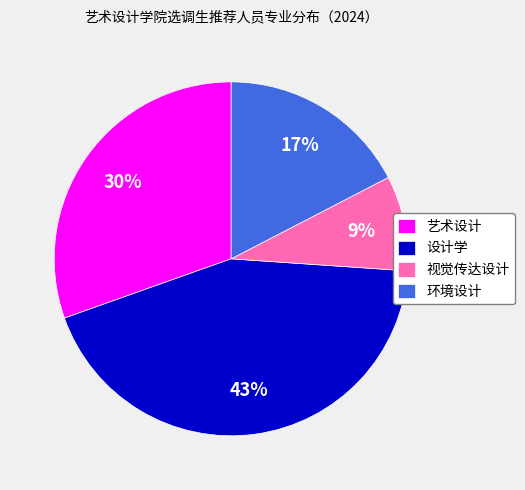

Between 环境设计 and 设计学, which is larger?

设计学